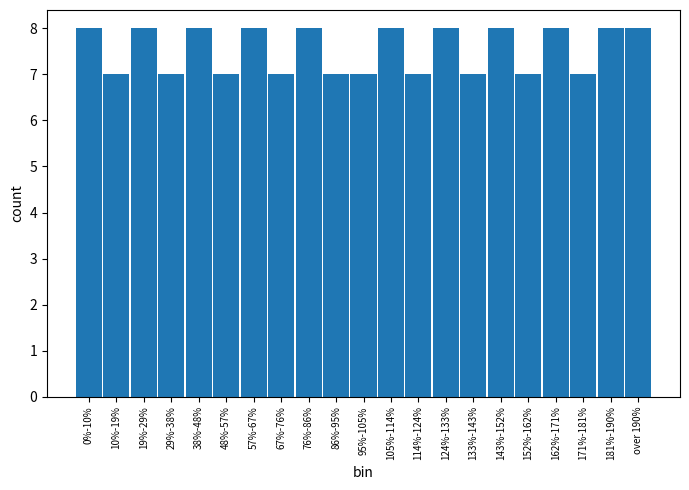

Reading left to right, what are all the values shown in this chart?

8	7	8	7	8	7	8	7	8	7	7	8	7	8	7	8	7	8	7	8	8